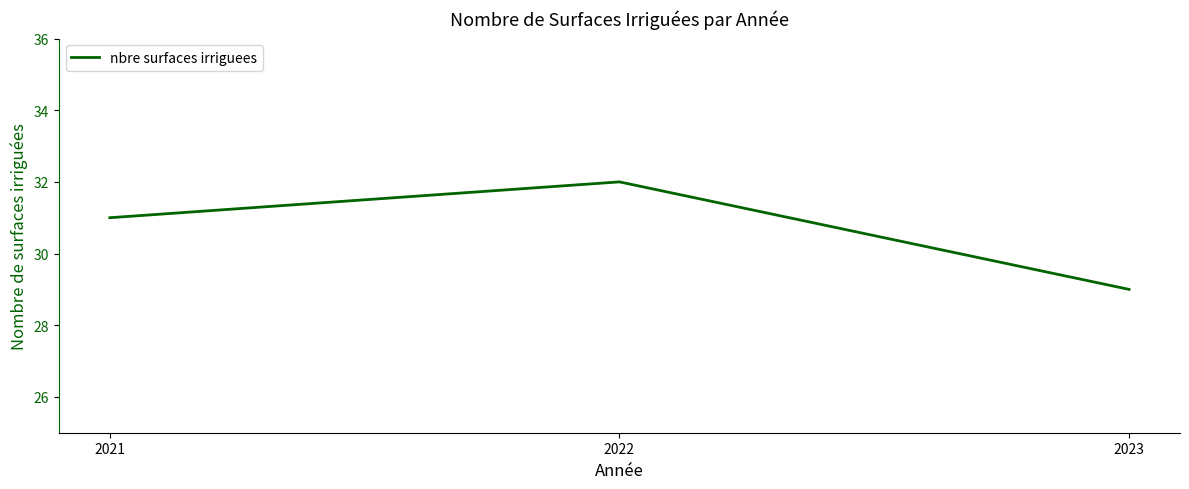

Which category has the lowest value across all series?

2023